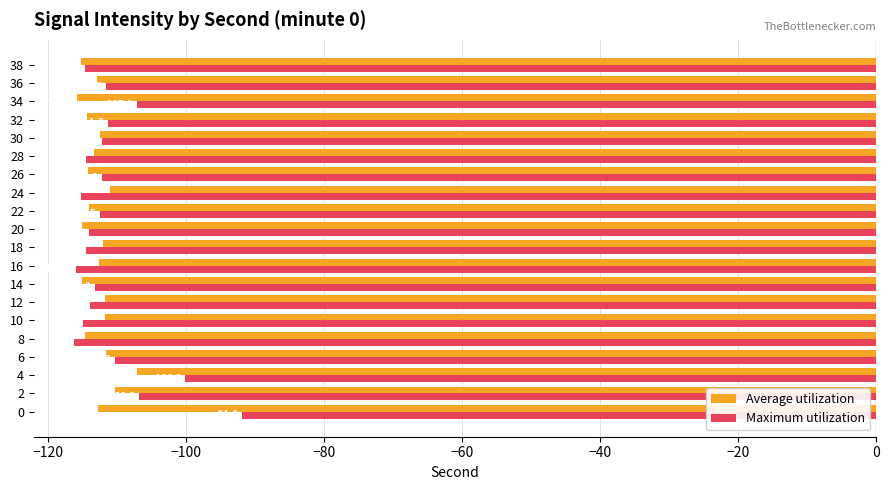

Where is Average utilization nearest to the value -111?

24